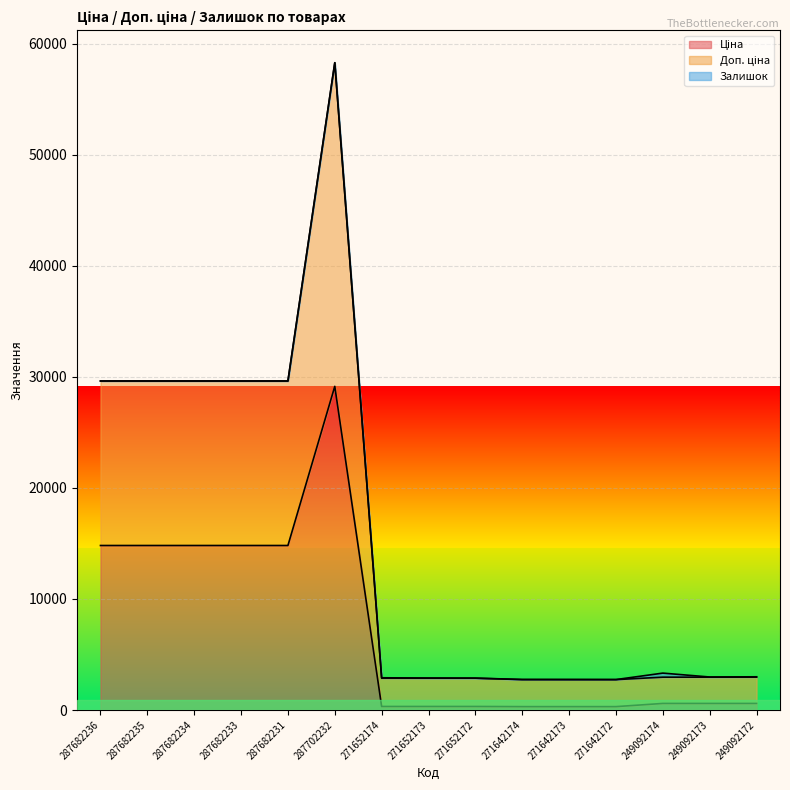

What is the label of the 2nd point from the right?

249092173